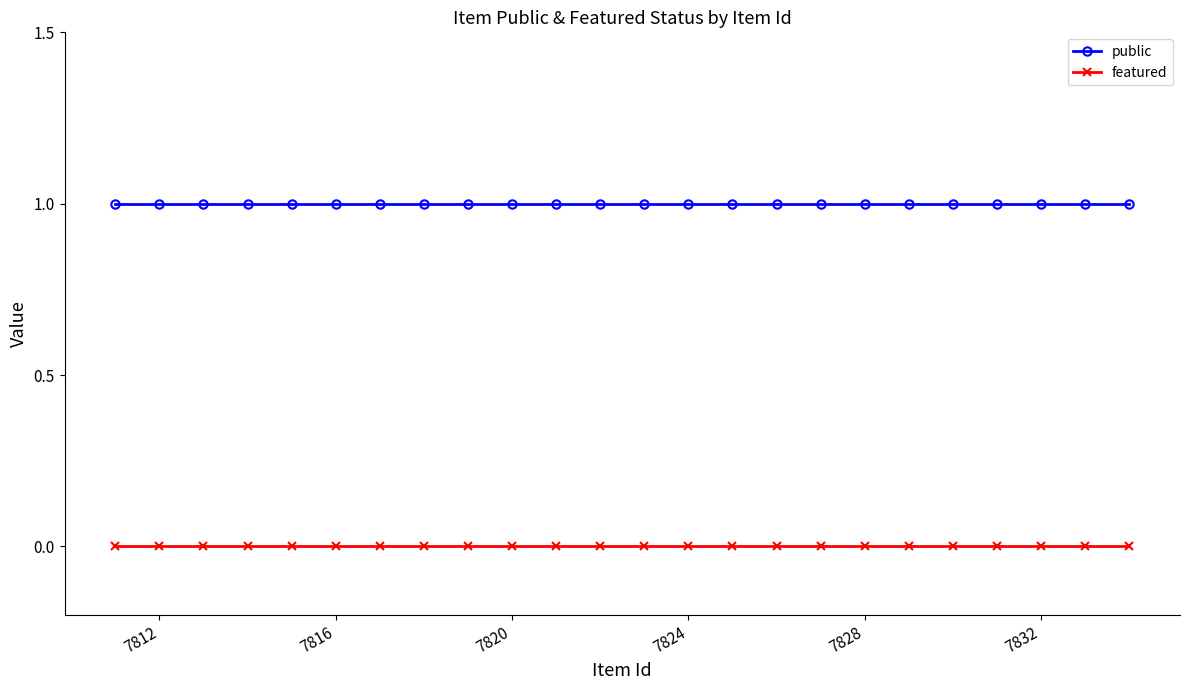

True or false: featured has more than 2 interior local peaks.

False